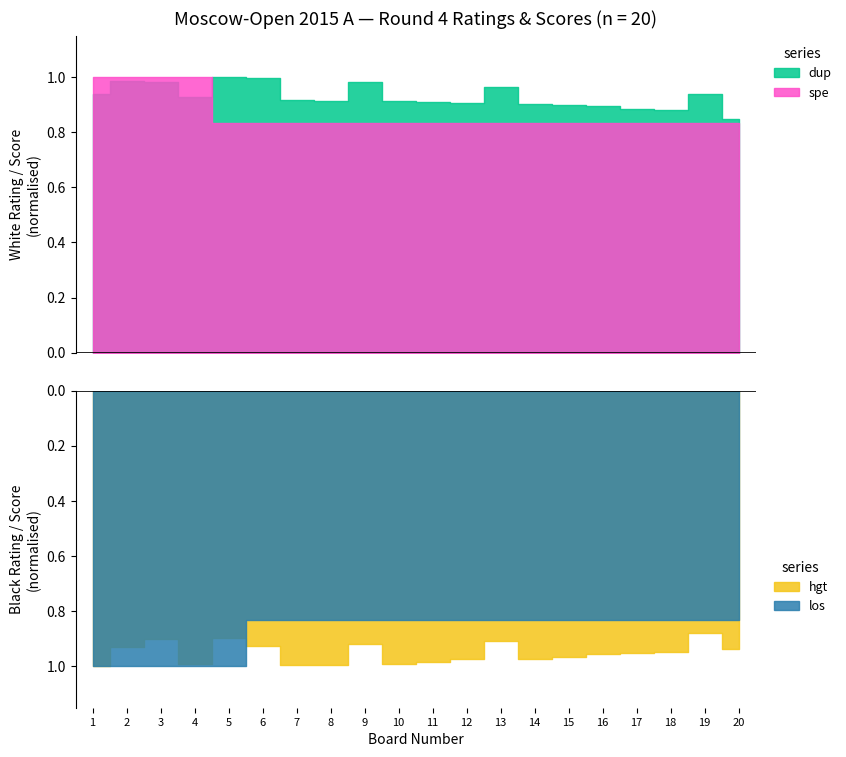

Between 13 and 18, which is larger?

13